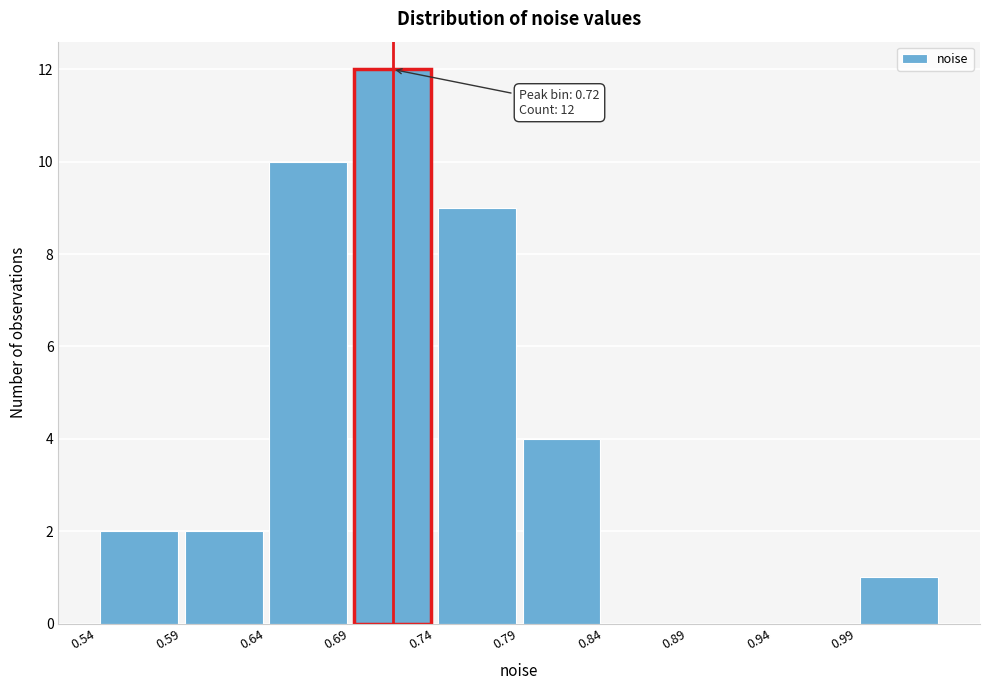

Over which range of the x-axis is the bar tallest?

0.69 to 0.74